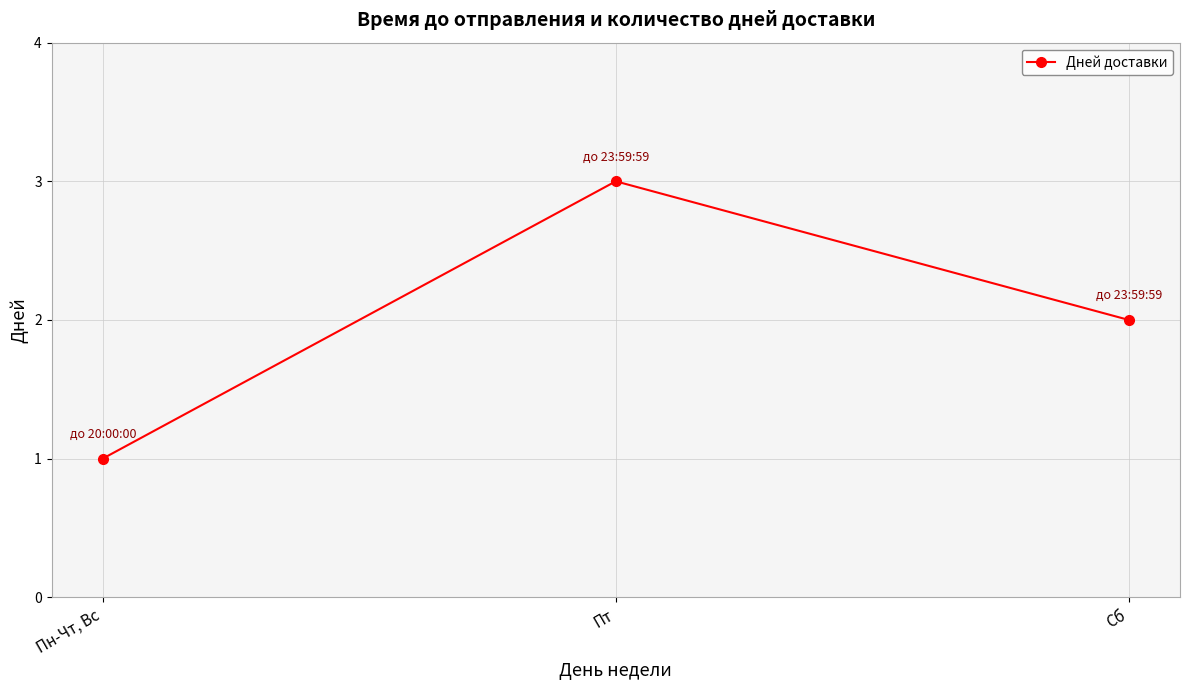

List the labels in order of value, largest first.

Пт, Сб, Пн-Чт, Вс